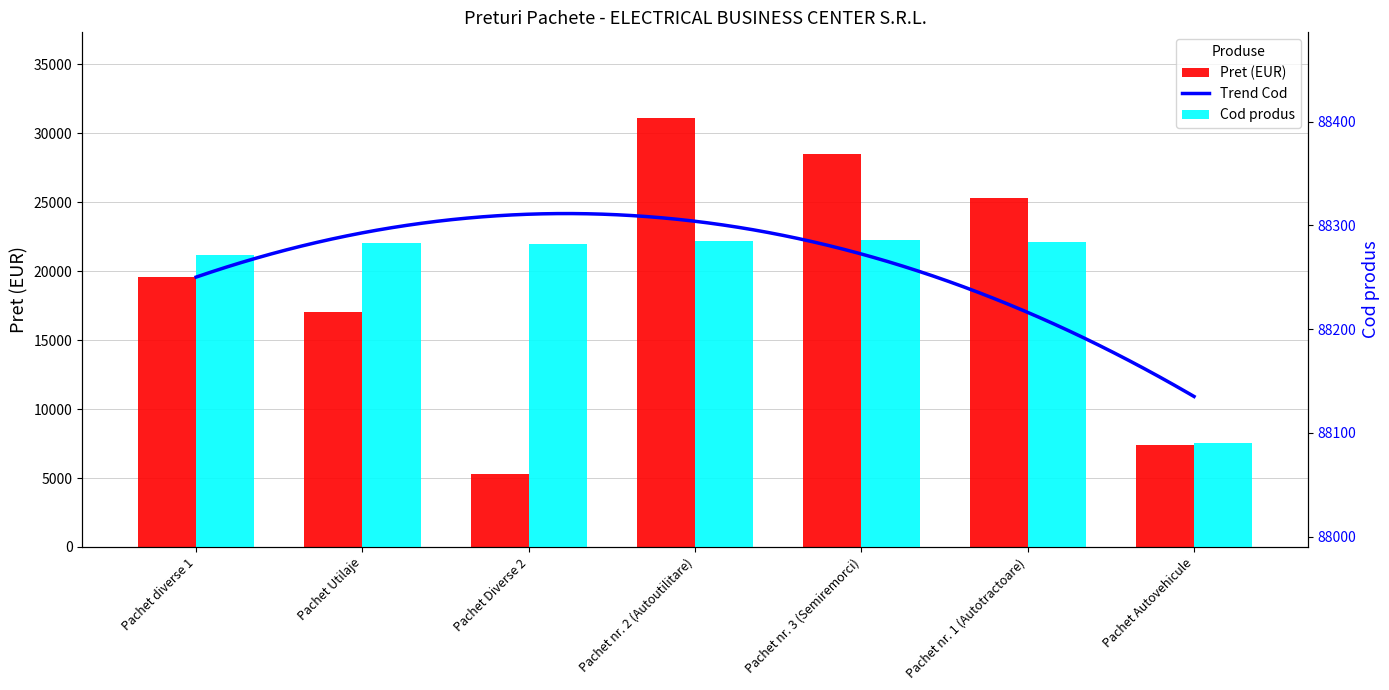

Where does the data first go above 19551?

Pachet diverse 1